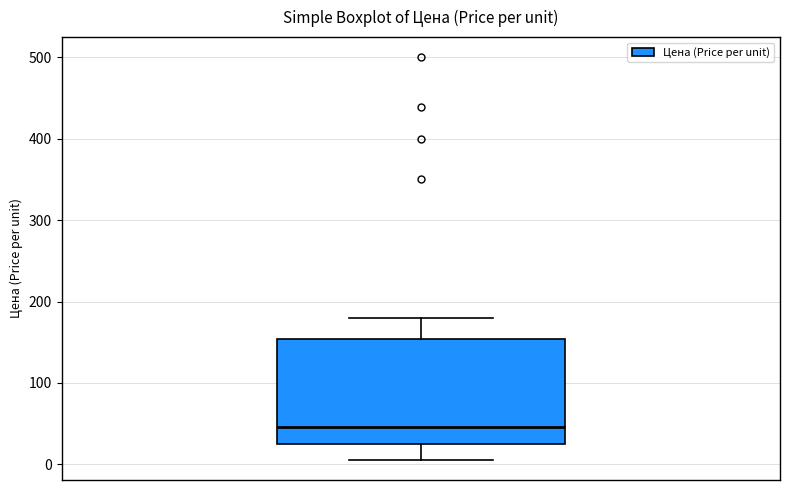

Where does the upper whisker of the box end on the y-axis? The values are not printed on the chart, so give them approximately, as read against the axis.

180